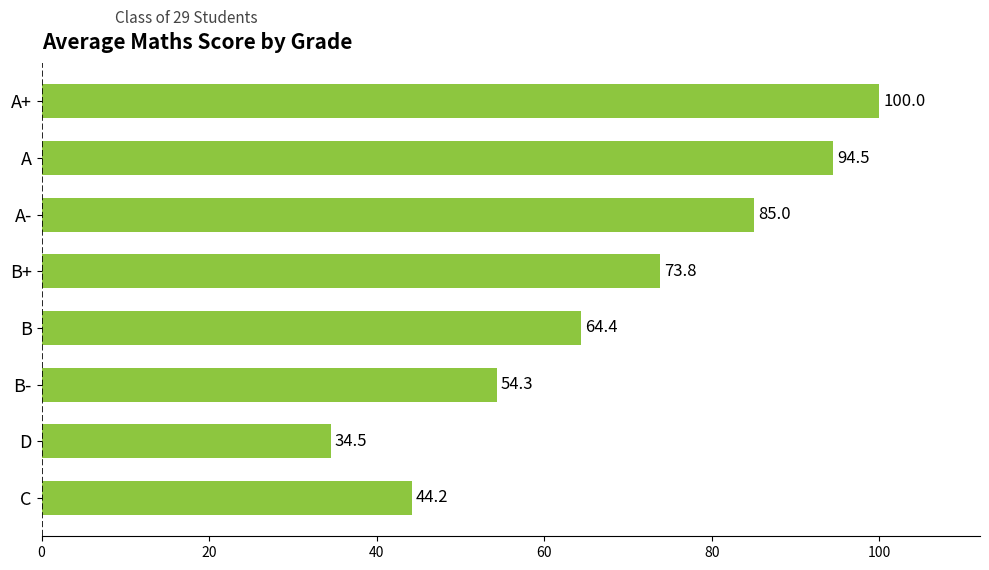

Where is the data nearest to the value 67?

B